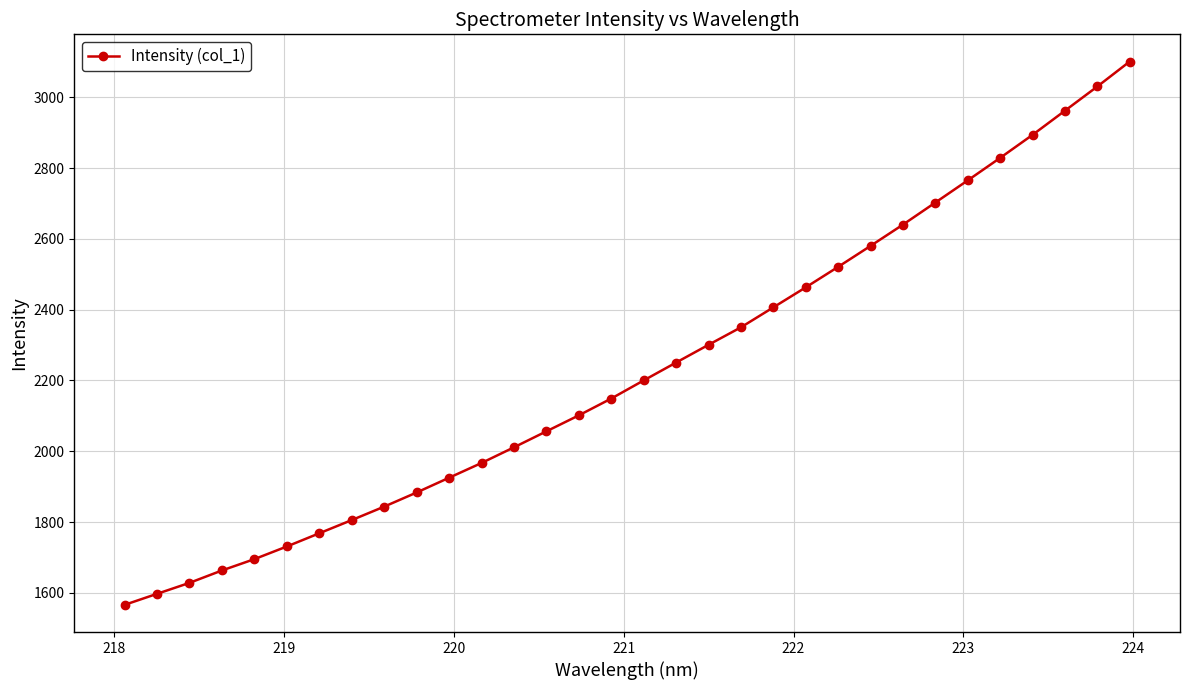

What is the value of the 22nd point from the left?

2463.1